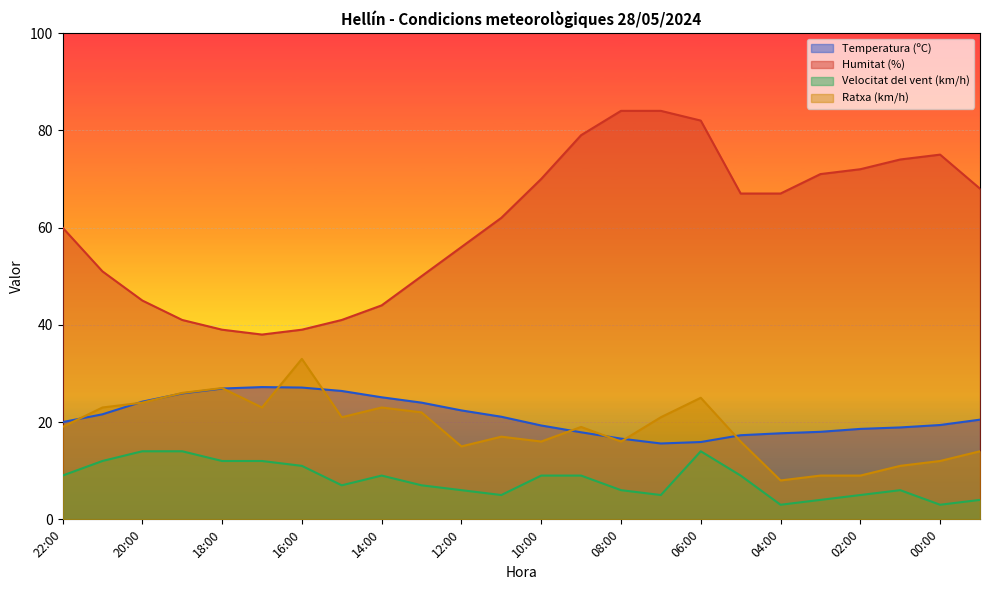

At how many categories does at least one series exceed 40?

21